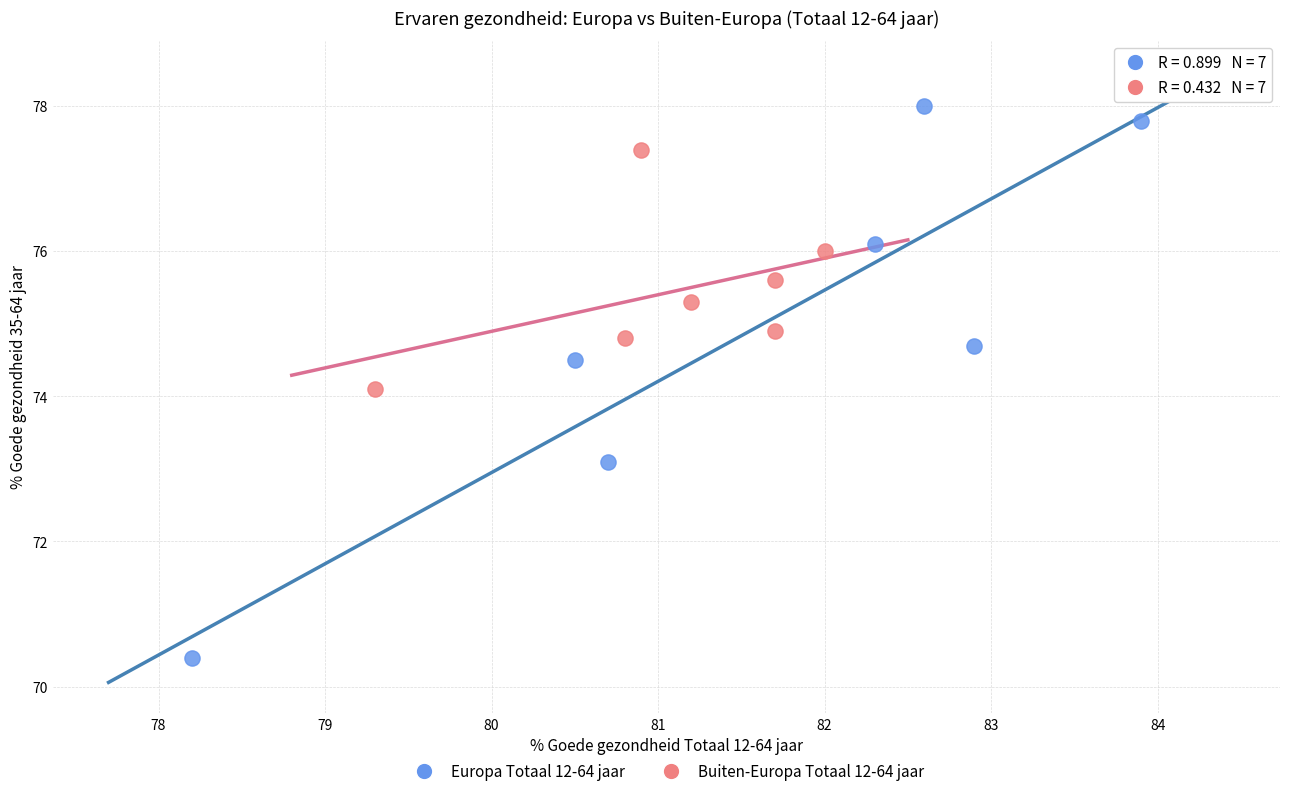

Which series reaches the maximum Y coordinate?

Europa Totaal 12-64 jaar